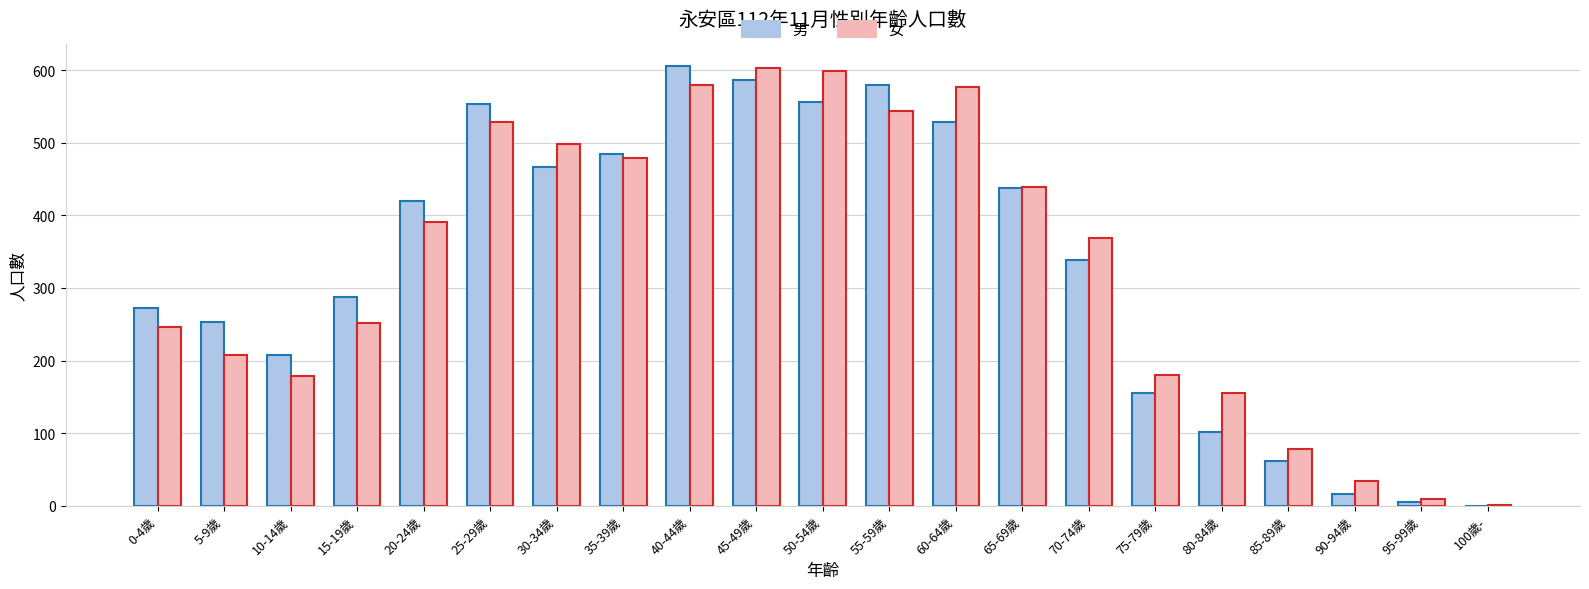

Between 50-54歲 and 75-79歲, which series saw the biggest shift?

女